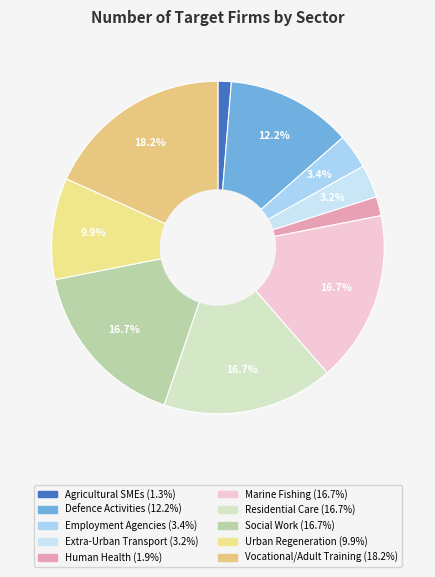

Does Agricultural SMEs represent more than half of the total?

No